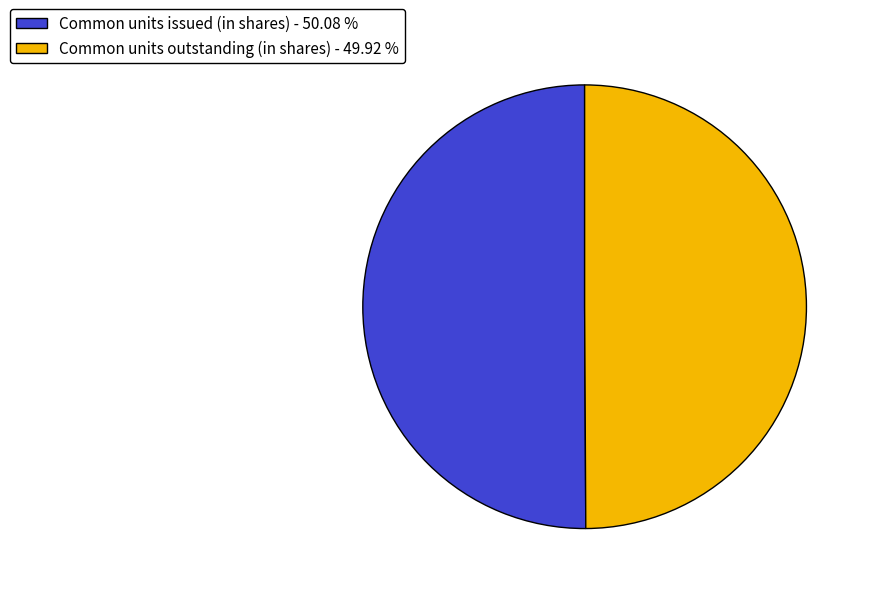

What is the ratio of the value at Common units issued (in shares) - 50.08 % to the value at Common units outstanding (in shares) - 49.92 %?

1.0